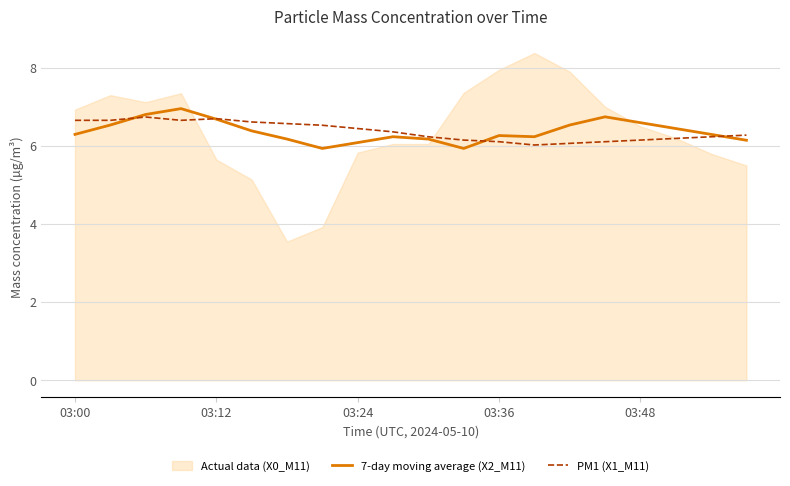

In PM1 (X1_M11), how many points are lower than both neighbors (excluding endpoints)?

2